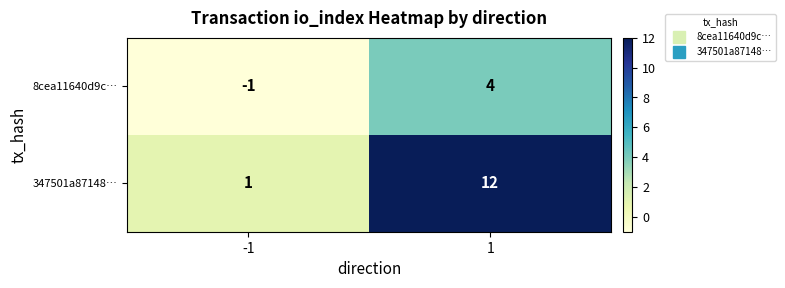

Which series has the widest spread of values?

347501a87148…